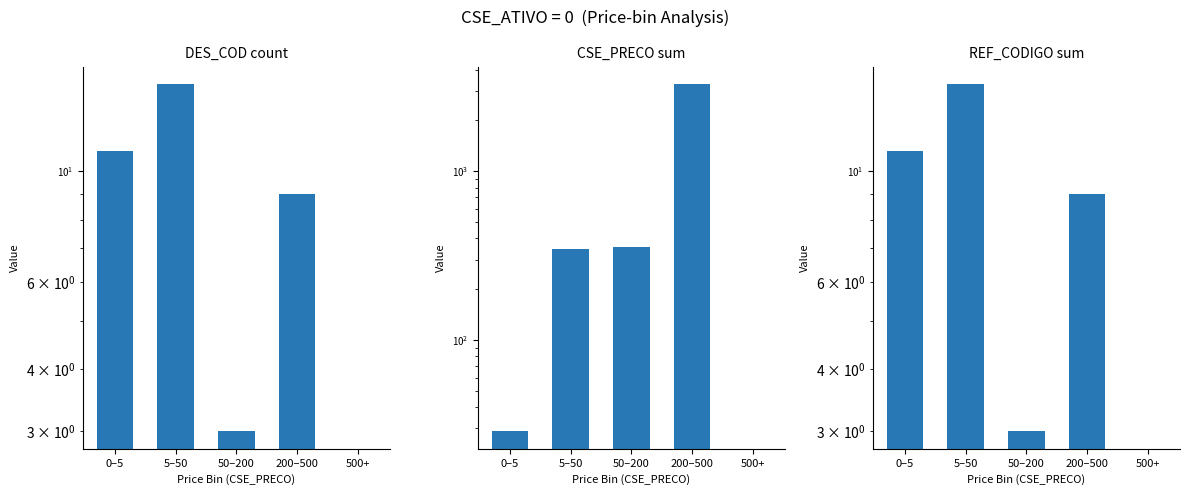

What is the label of the 5th bar from the left?

500+